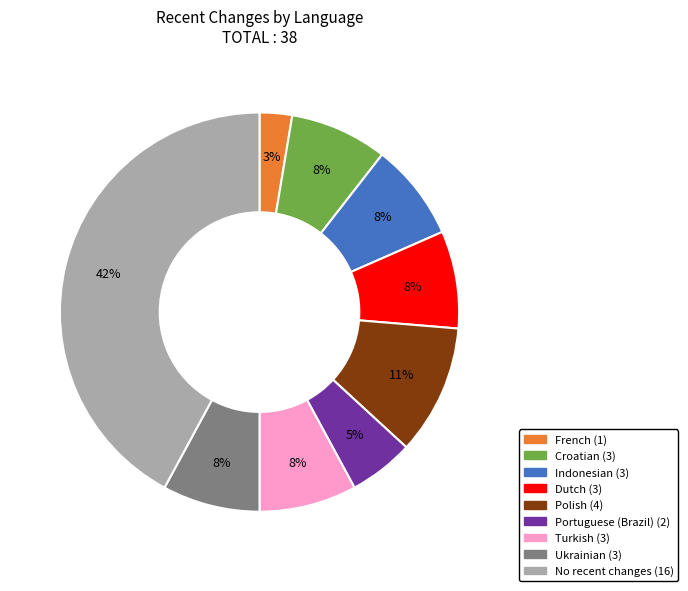

To the nearest percent, what is the difference between the largest and smallest slice percentages?

39%